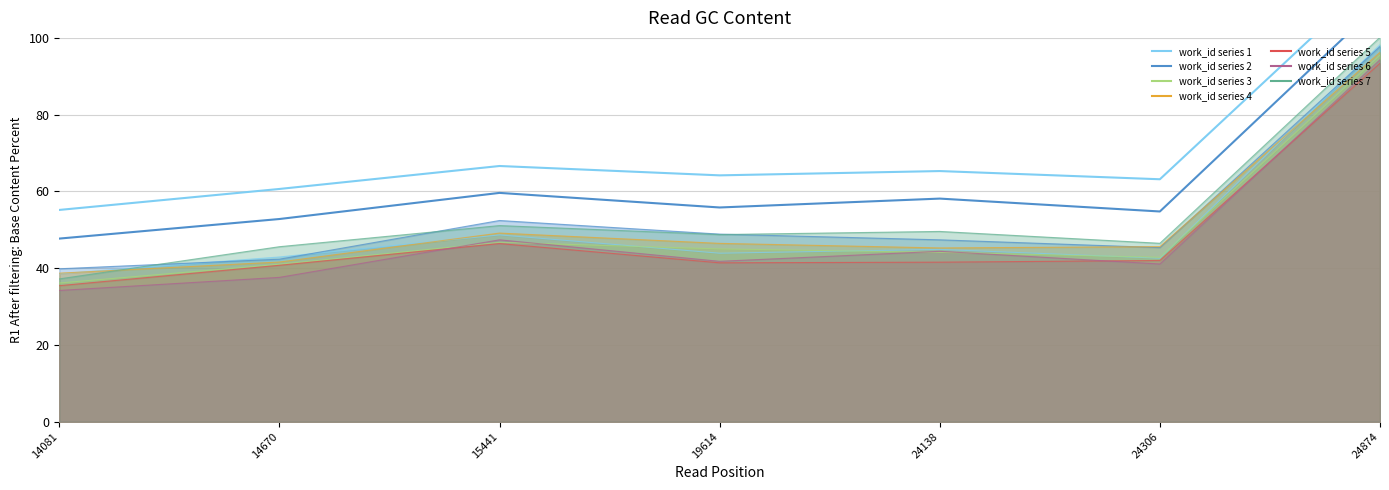

What is the maximum value shown in the chart?

116.7